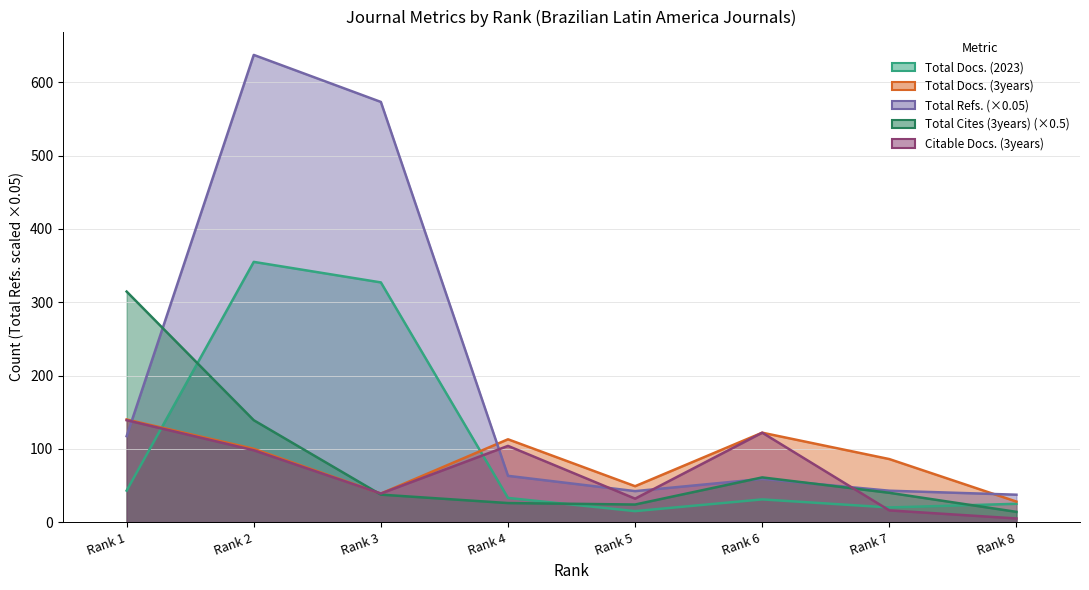

What are all the series names shown in the legend?

Total Docs. (2023), Total Docs. (3years), Total Refs., Total Cites (3years), Citable Docs. (3years)